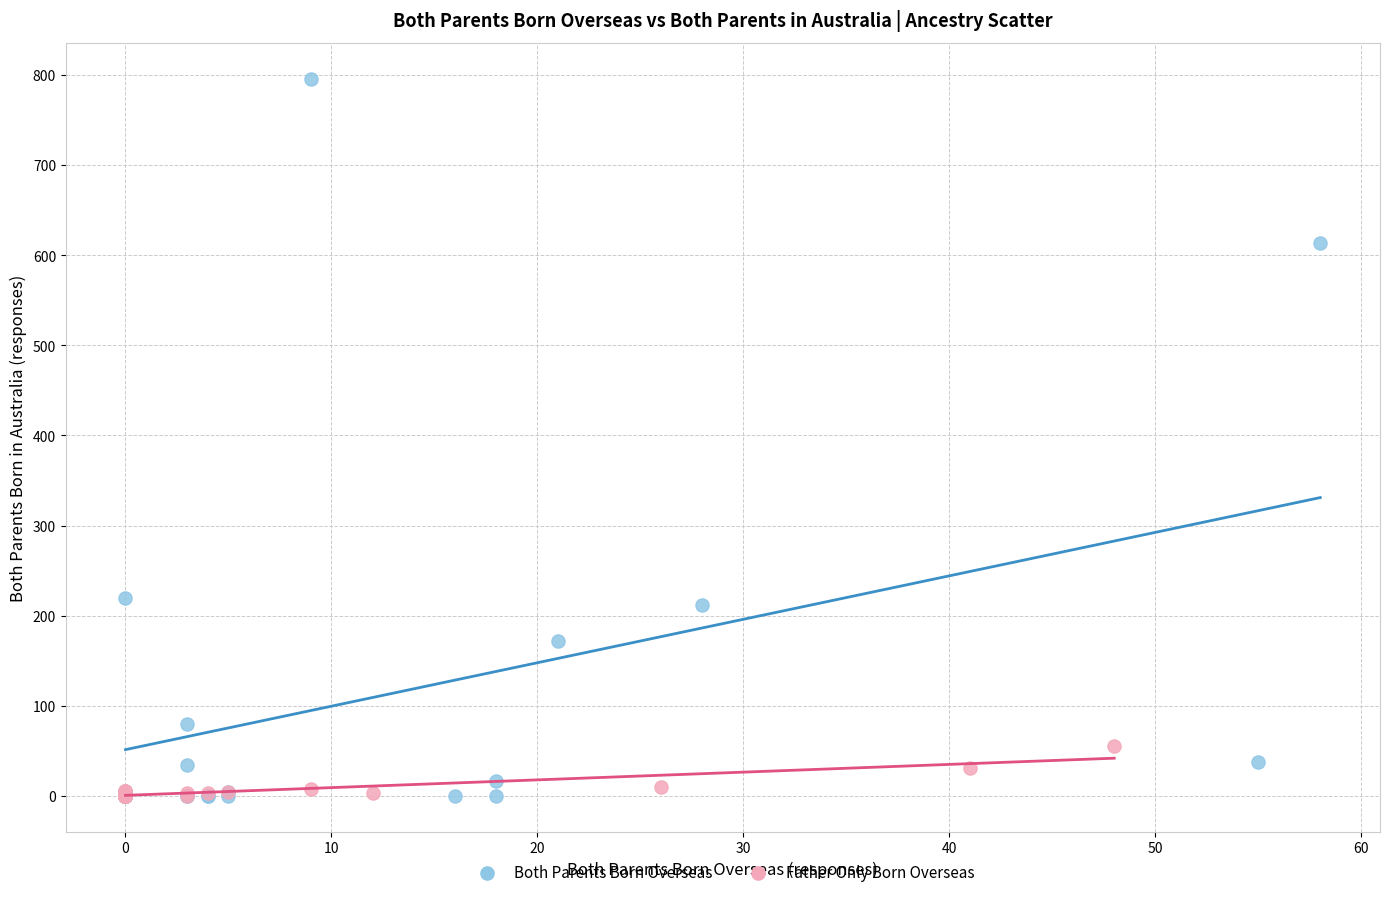

Which series has the largest Y range (max minus min)?

Both Parents Born Overseas